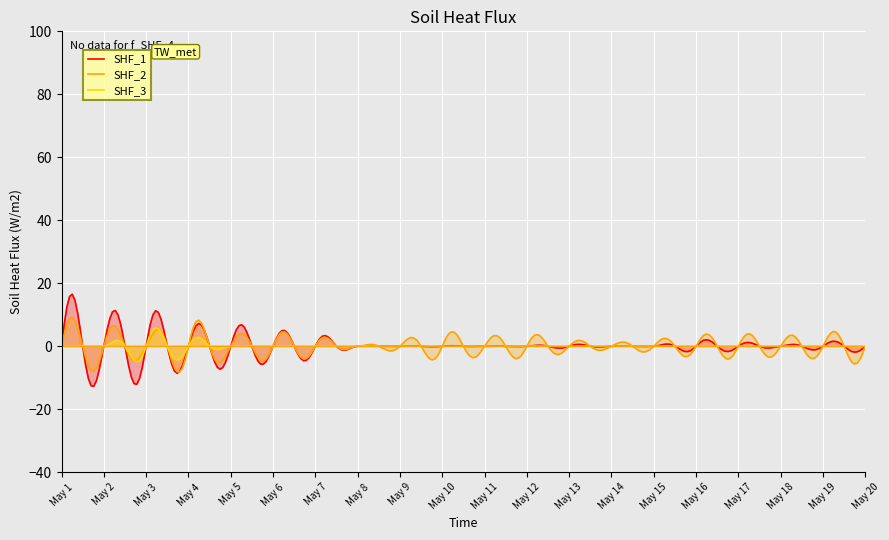

True or false: SHF_1 and SHF_3 intersect in this chart.

True